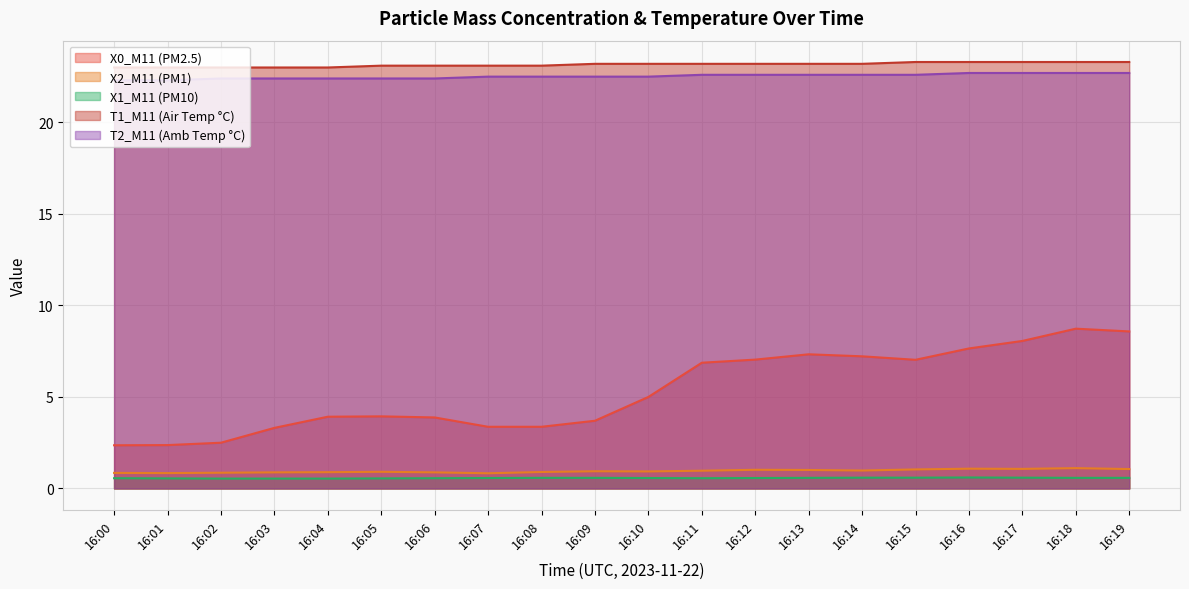

List the series in order of their peak value, lowest first.

X1_M11 (PM10), X2_M11 (PM1), X0_M11 (PM2.5), T2_M11 (Amb Temp °C), T1_M11 (Air Temp °C)